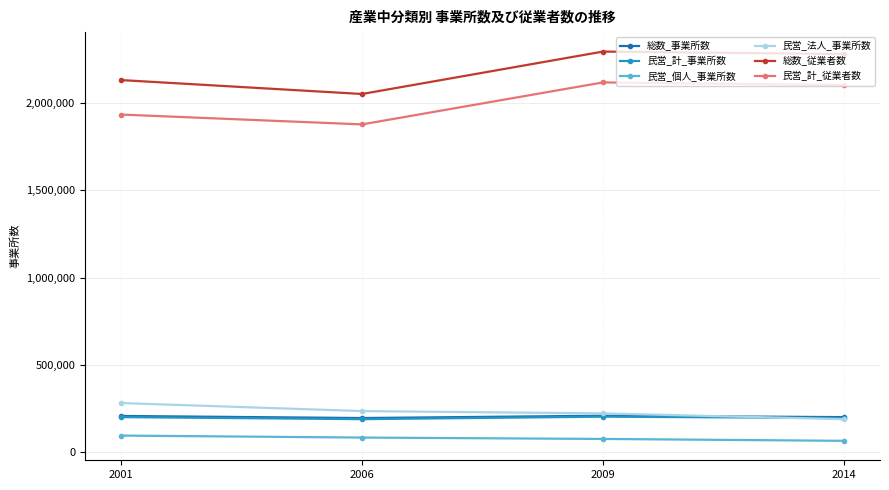

In 総数_従業者数, how many points are lower than both neighbors (excluding endpoints)?

1